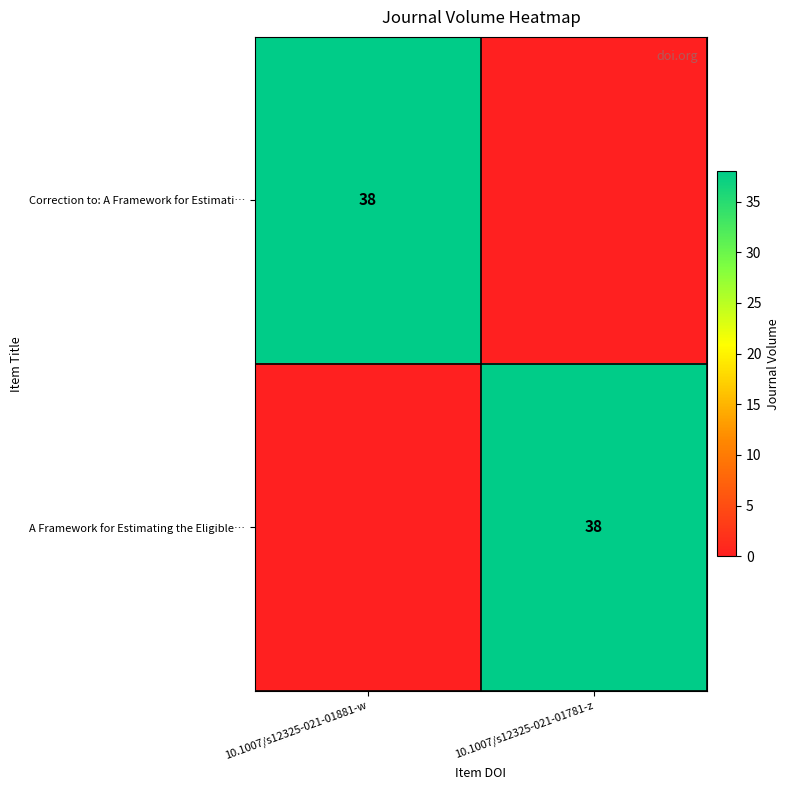

Which label corresponds to the smallest value in the chart?

10.1007/s12325-021-01781-z